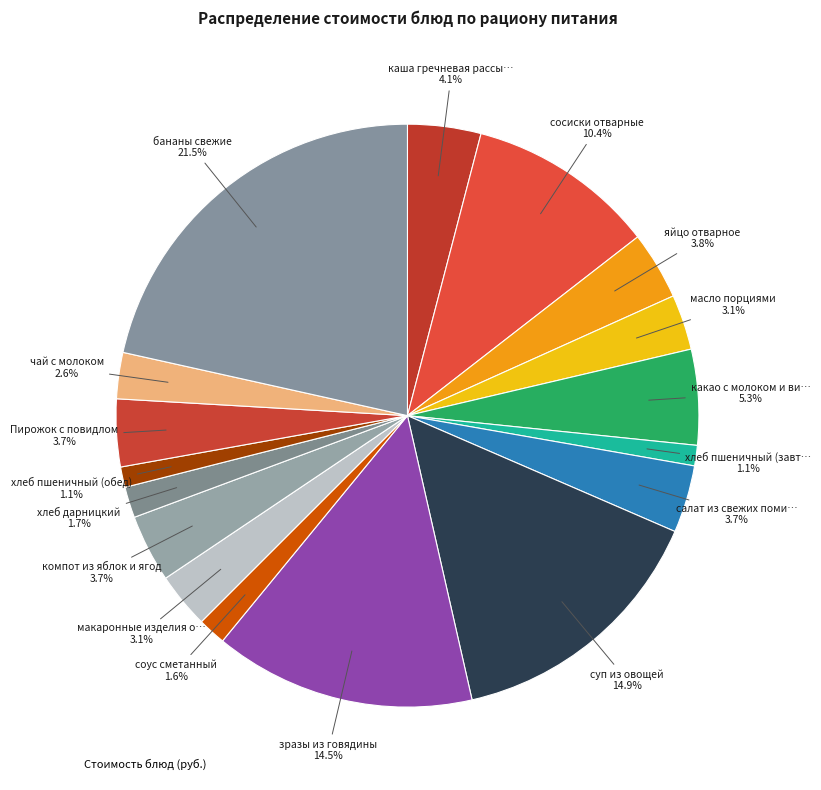

How many segments does this pie chart have?

17